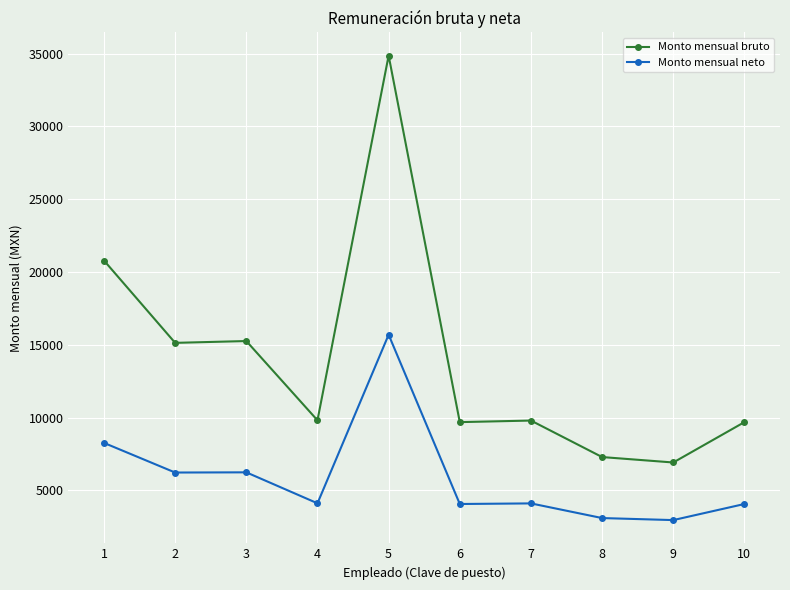

How many data points in Monto mensual neto are above 4114?

5